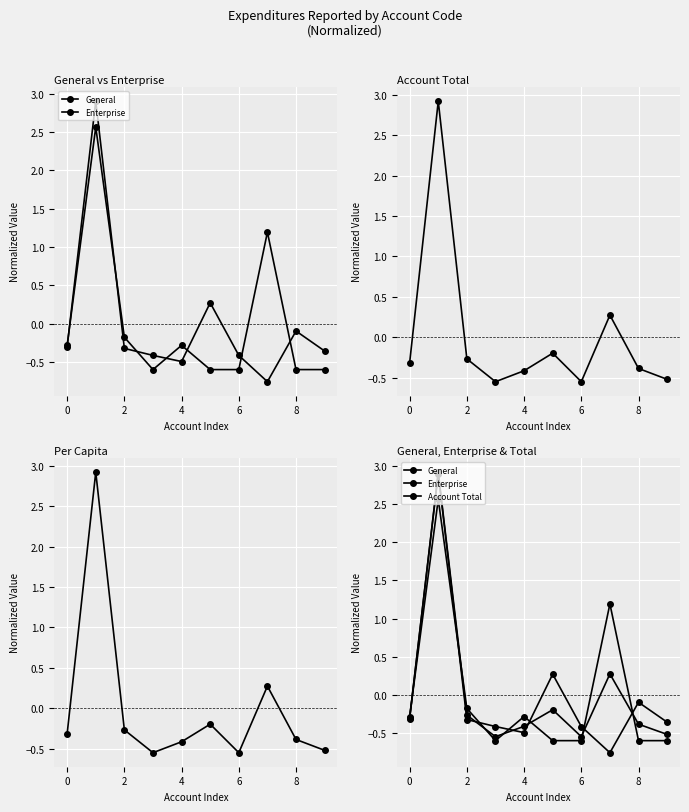

How many positive values does the Enterprise series have?

2